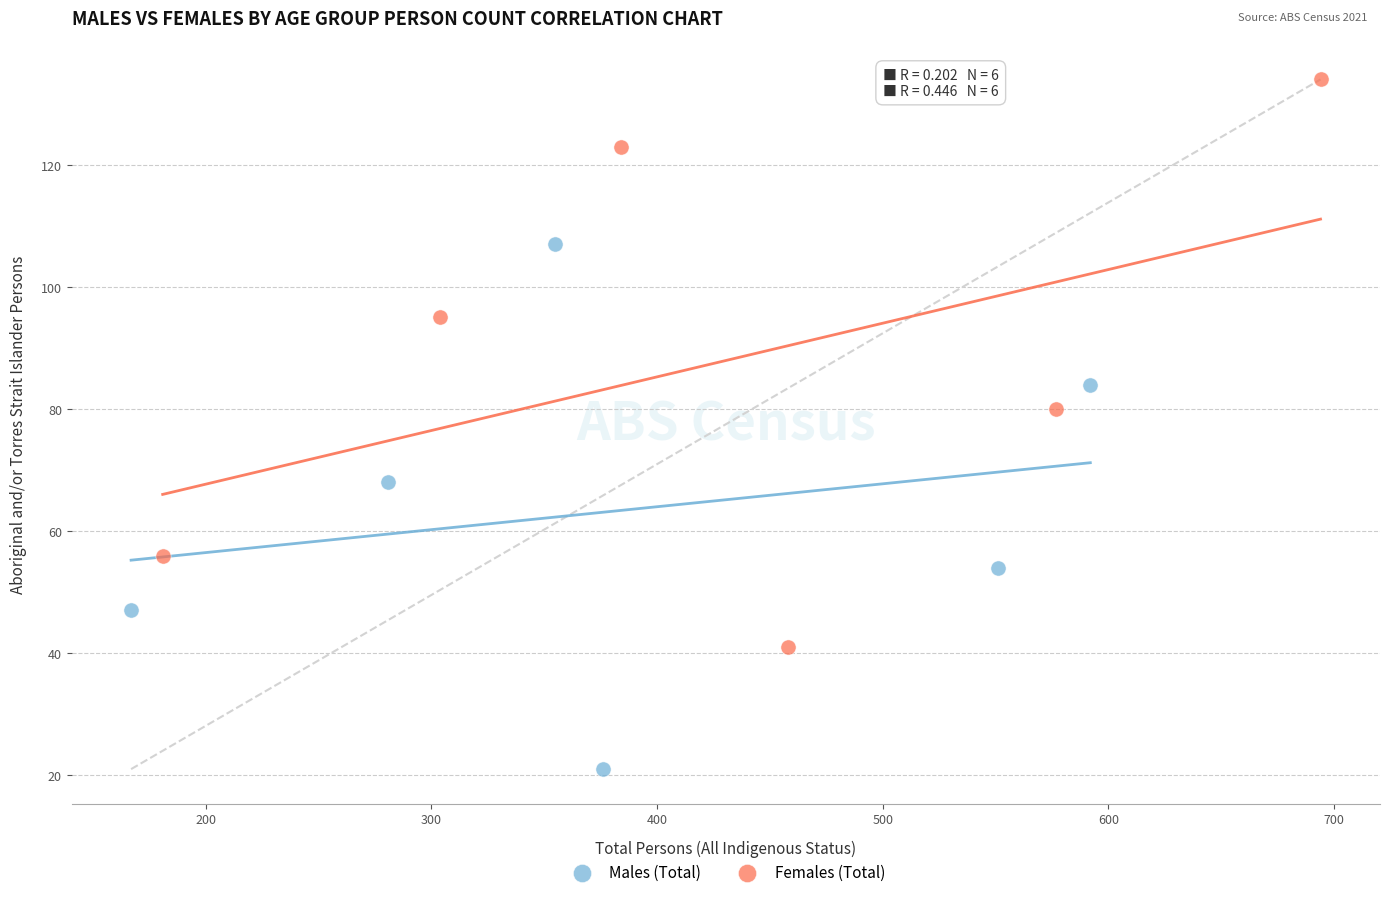

Which series reaches the maximum Y coordinate?

Females (Total)